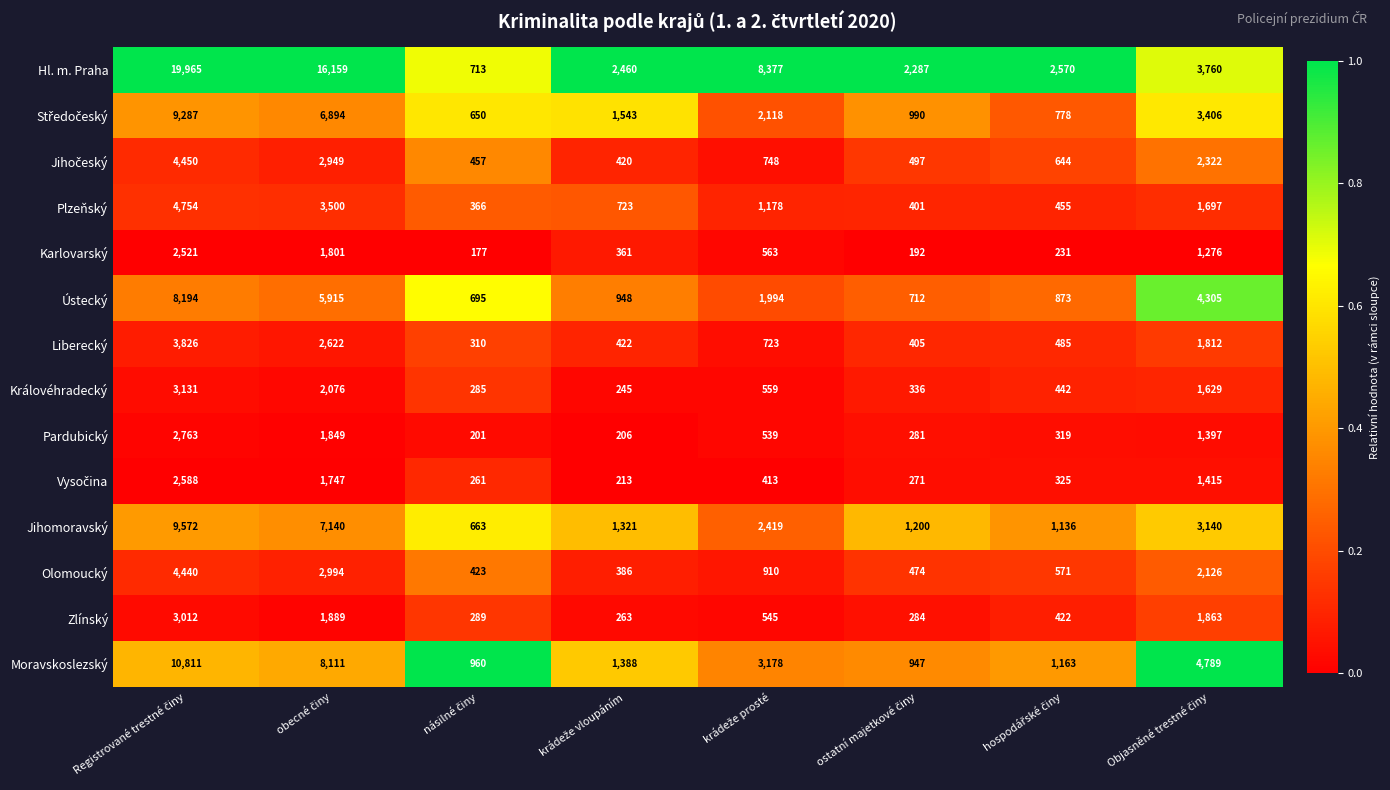

What is the smallest value displayed?

177